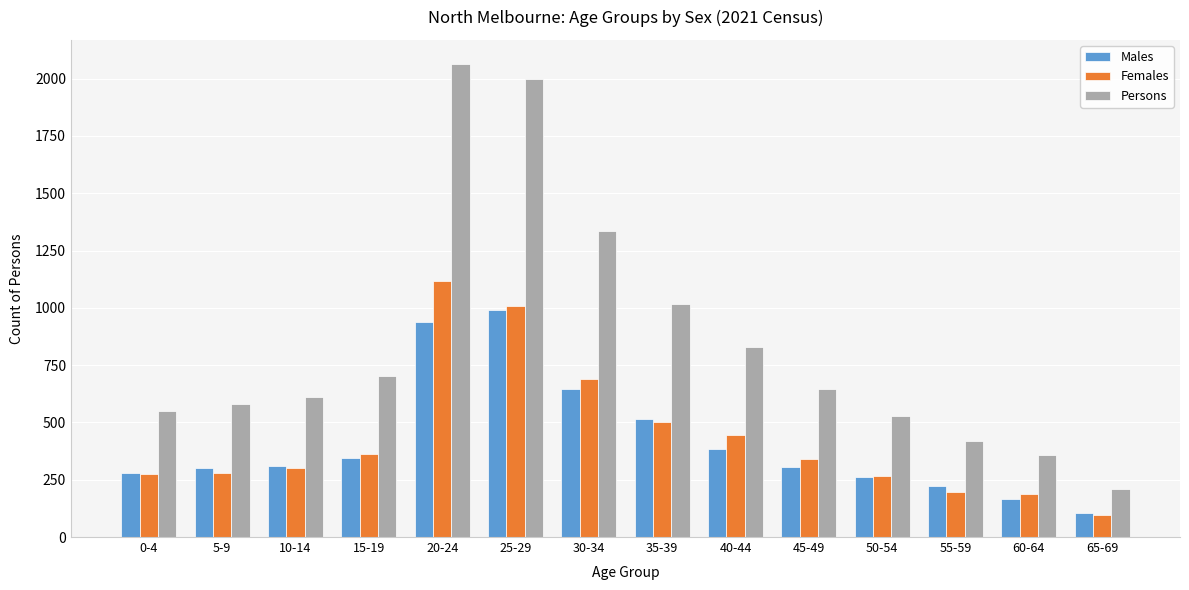

Which label corresponds to the smallest value in the chart?

65-69